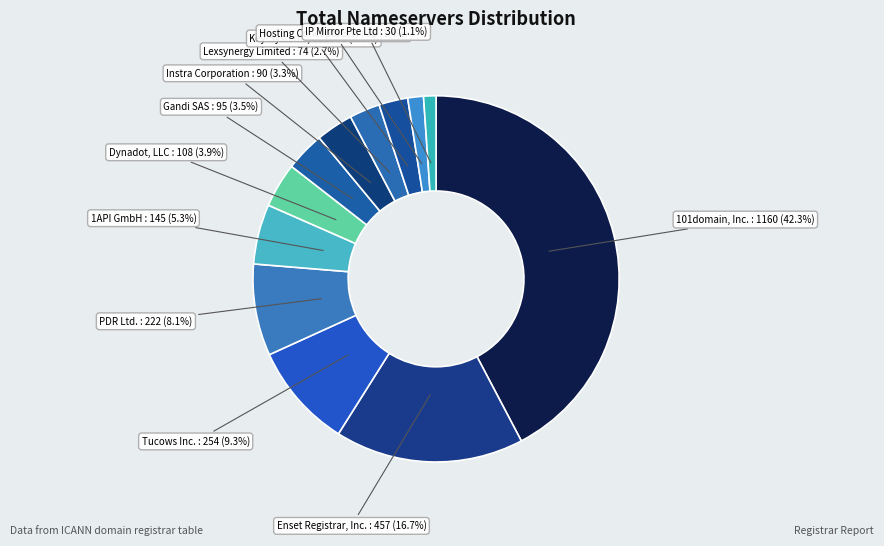

Which category has the biggest portion of the pie?

101domain, Inc.